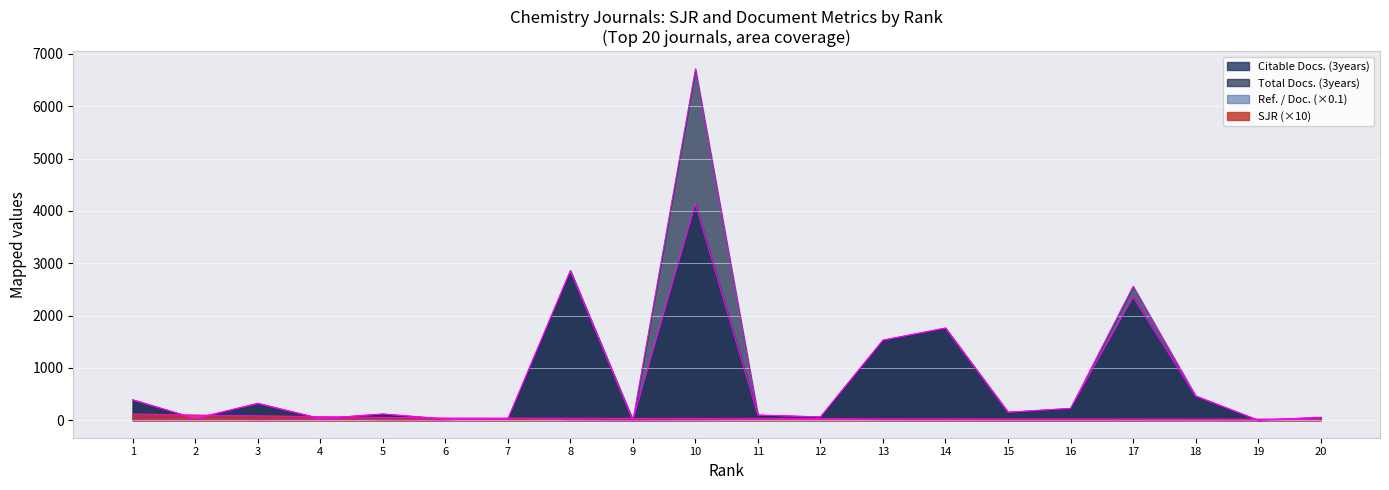

What is the approximate value of SJR at 6?

41.1